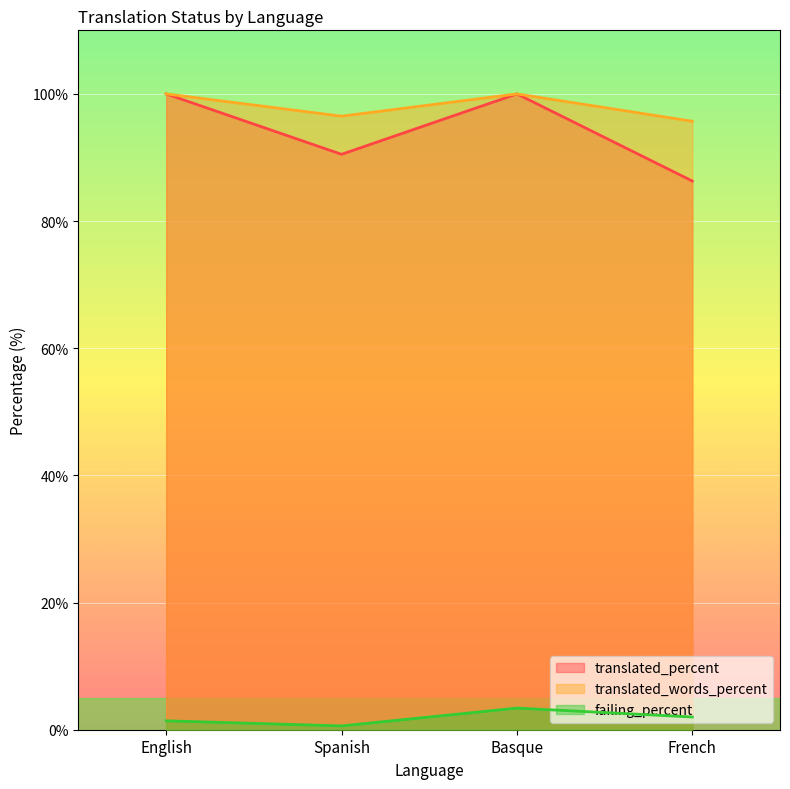

At which category is the sum across all series the highest?

Basque